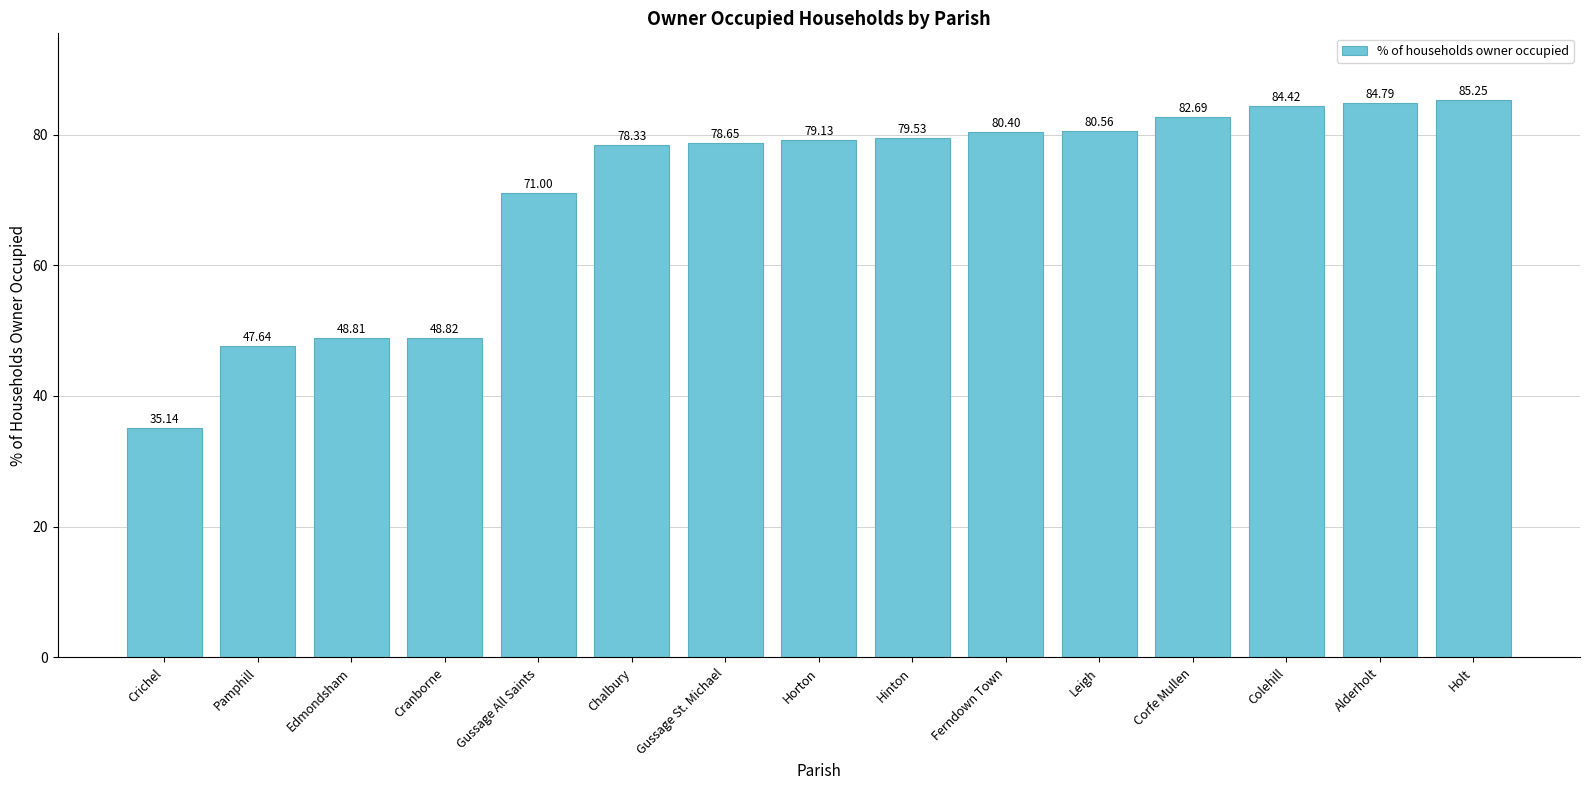

At which label is the value closest to 60?

Gussage All Saints